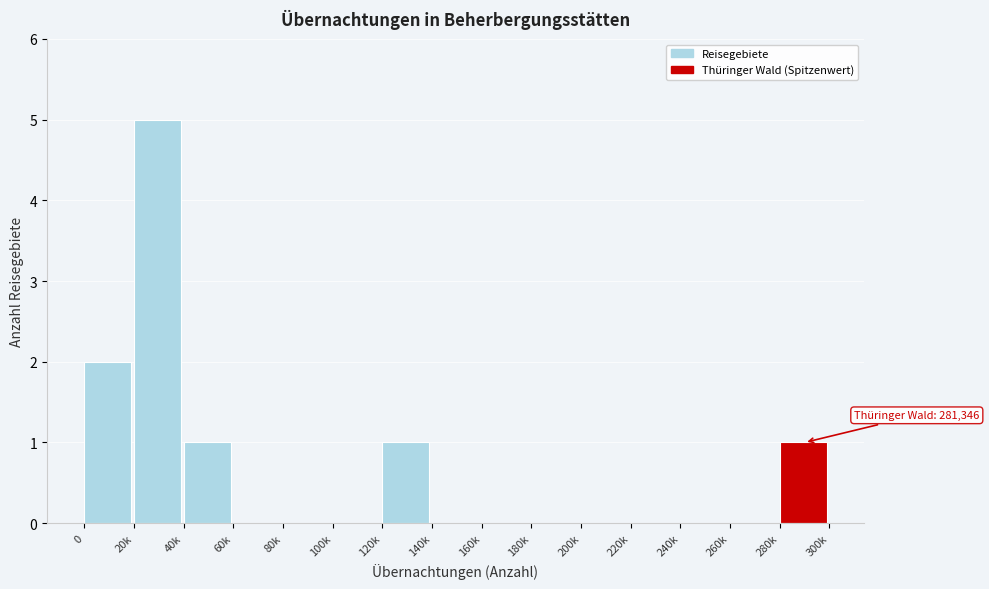

At which category does the chart reach its peak across all series?

20k